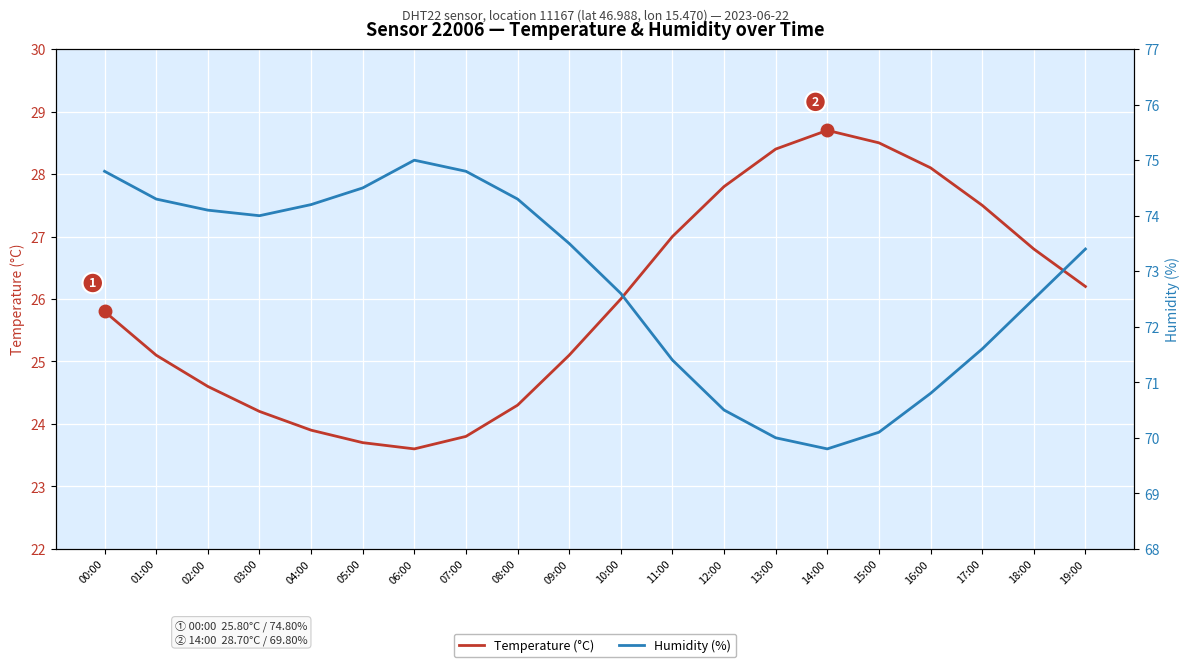

Rank the series by their average value, from highest to lowest.

Humidity (%), Temperature (°C)